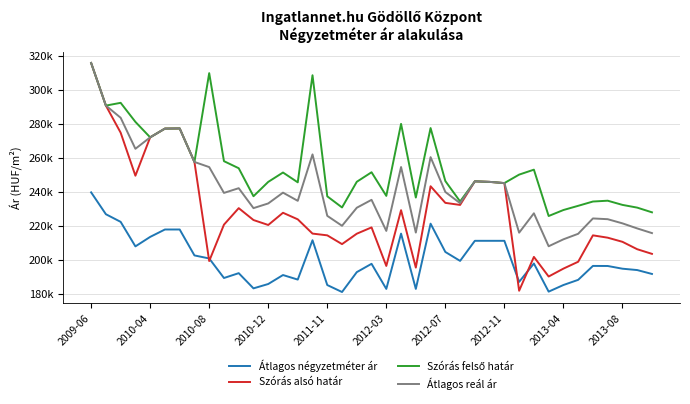

What is the value of the Átlagos négyzetméter ár point at the 15th from the left?

188266